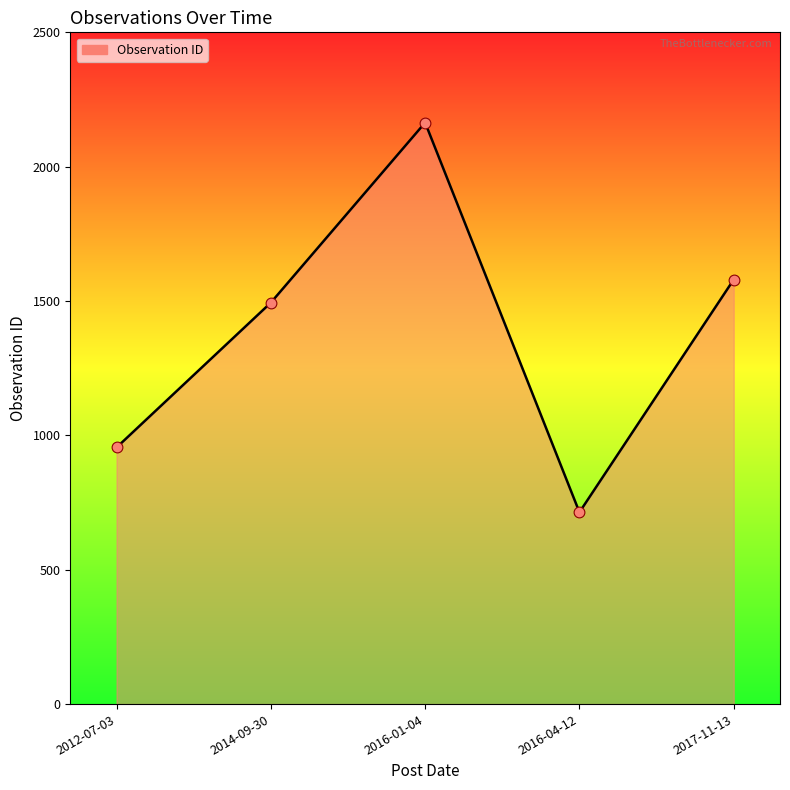

What is the change in value from 2014-09-30 to 2016-01-04?

+670